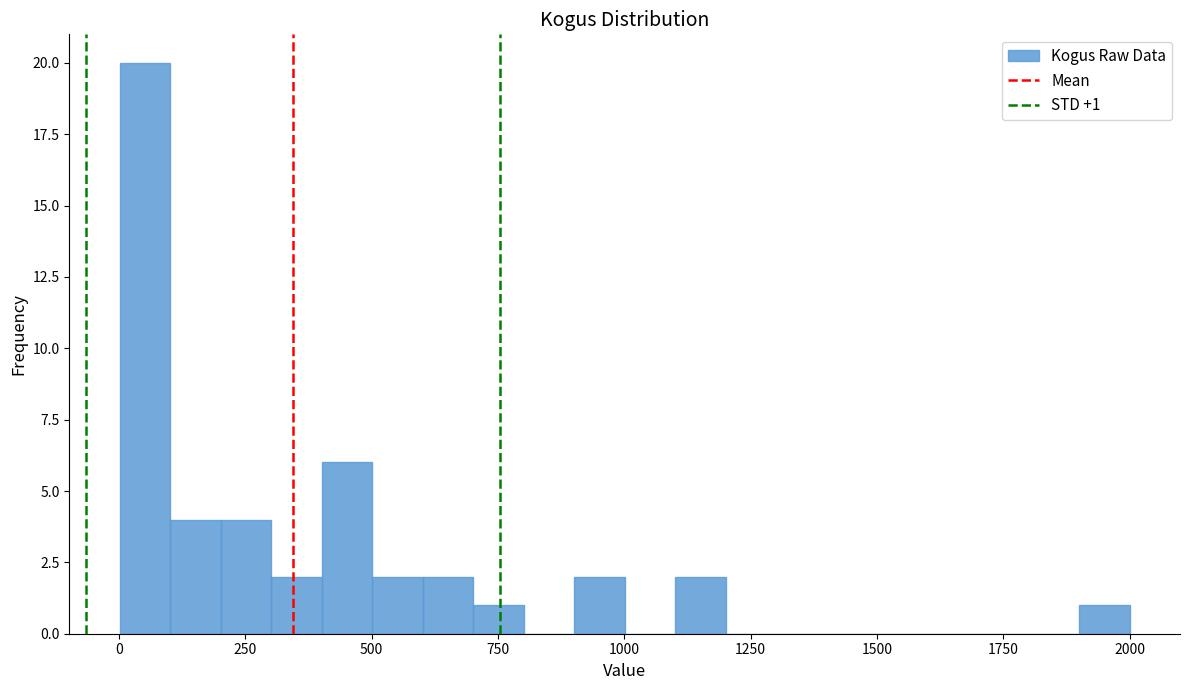

Around what value on the x-axis is the tallest bar? Give the approximate position of its centre, as read against the axis.

50